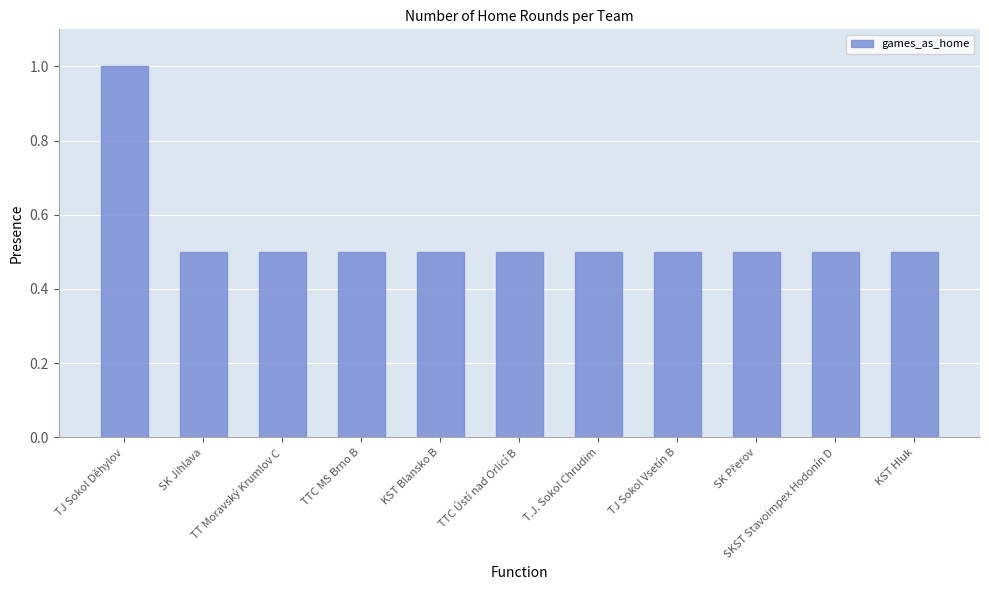

What is the greatest value displayed?

1.0